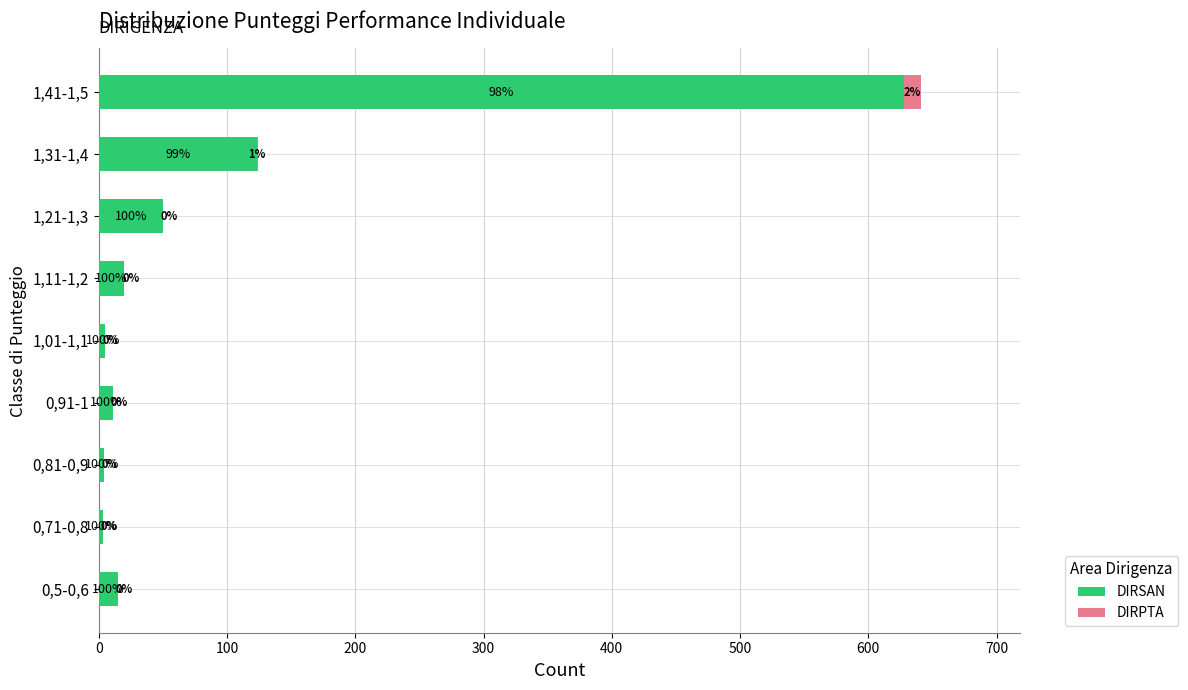

Which series has the largest total across all categories?

DIRSAN